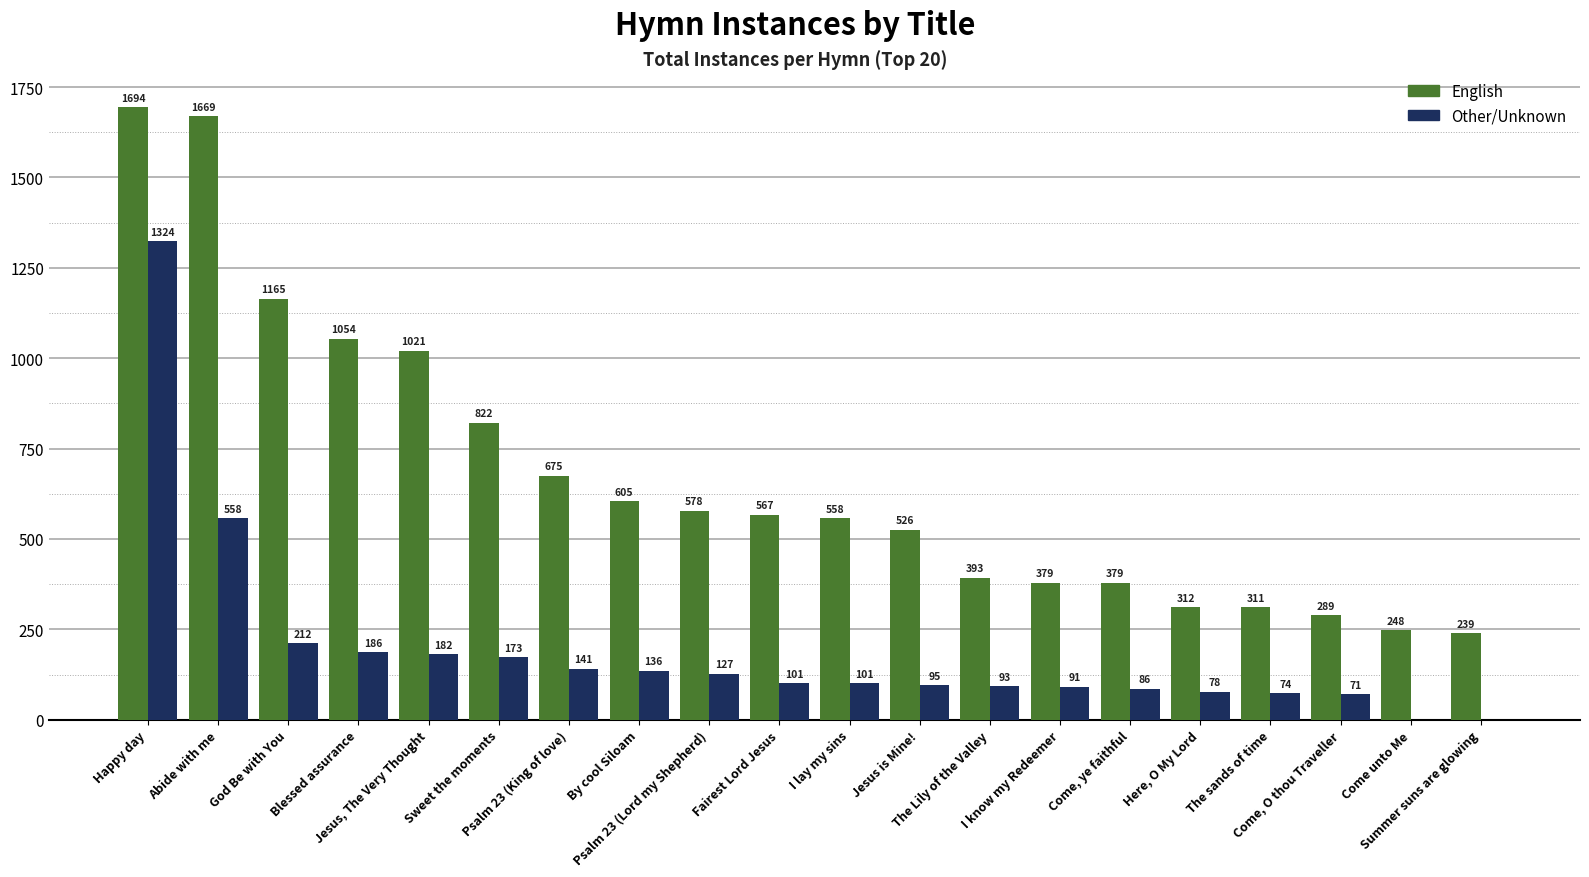

What is the sum of the English values at Sweet the moments and Happy day?

2516